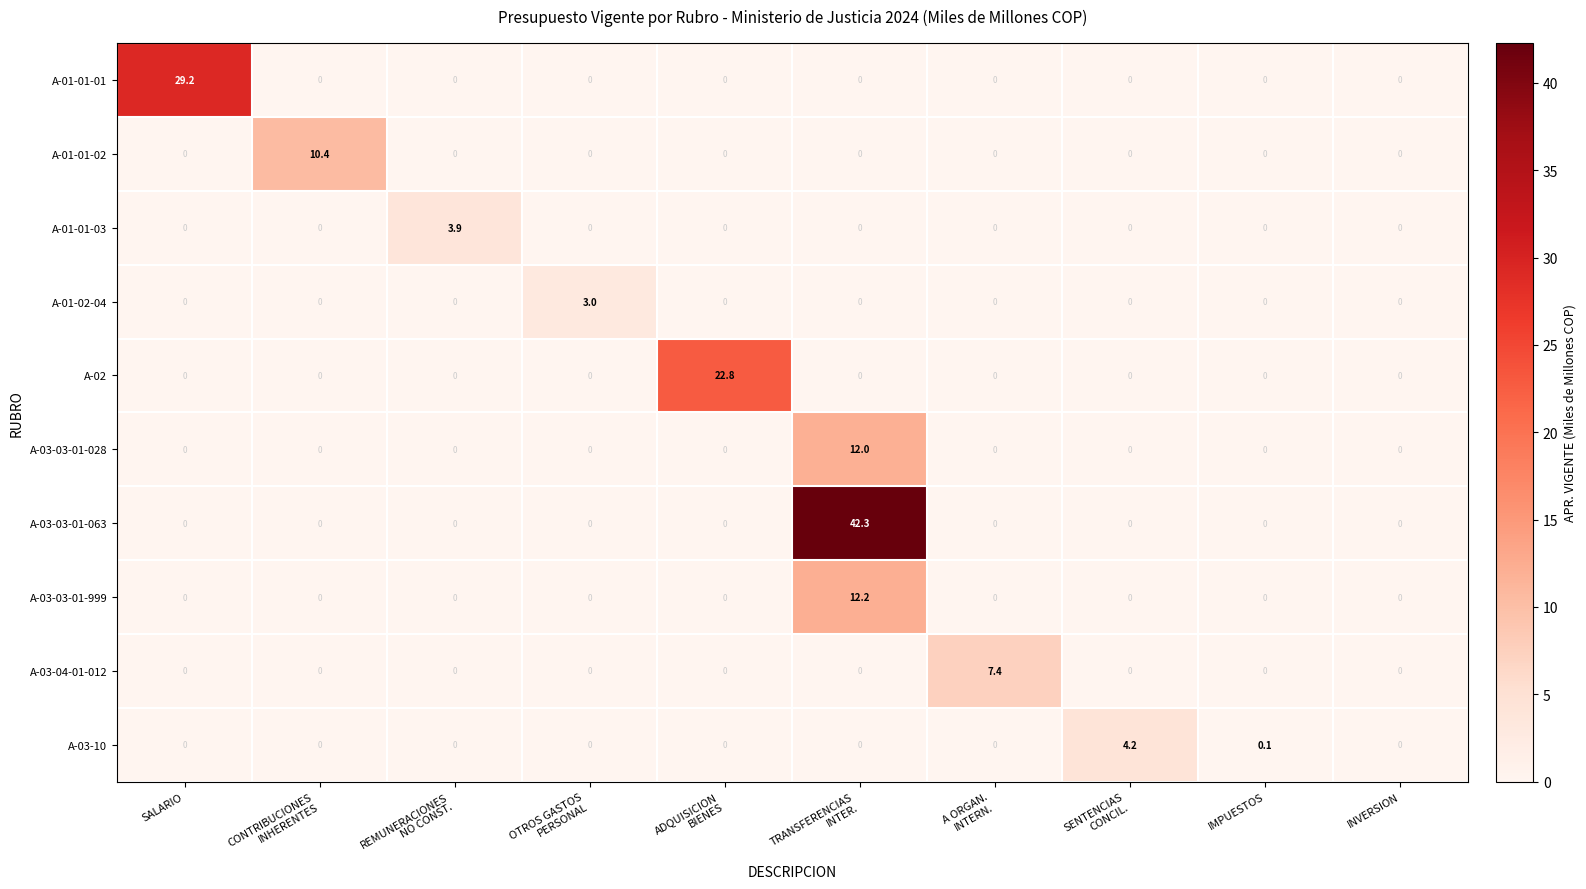

What is the total value across all series at OTROS GASTOS
PERSONAL?

3.0